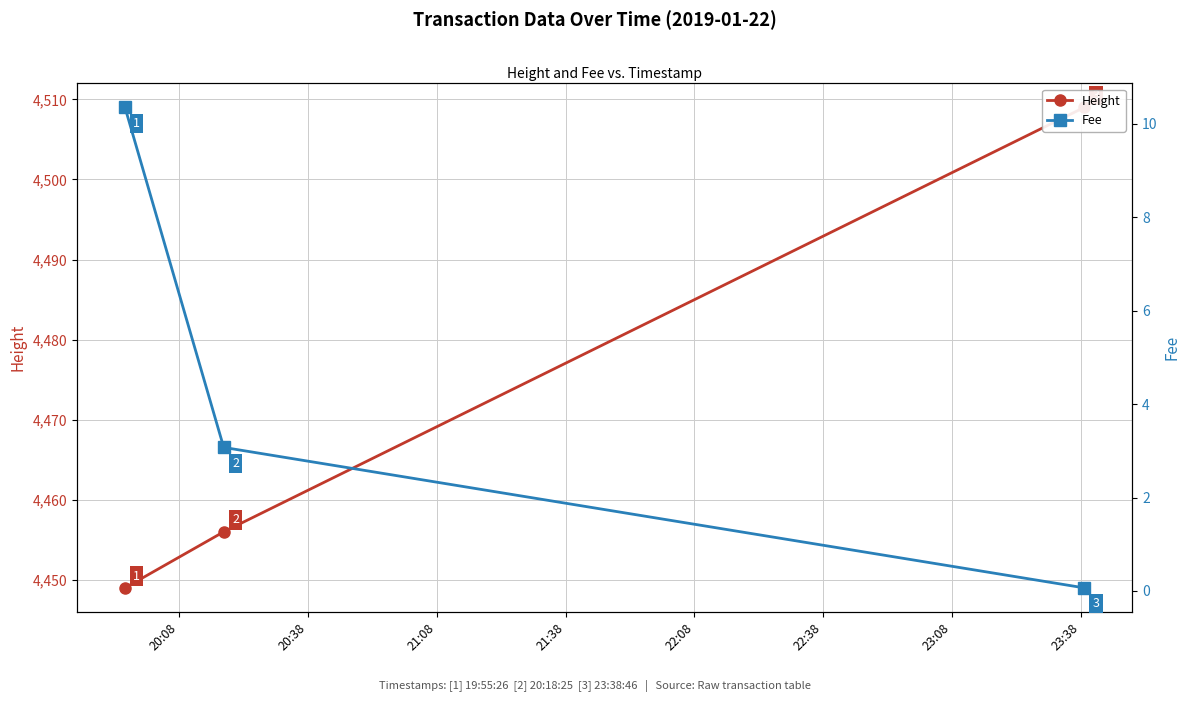

Reading left to right, list all the values displayed in this chart.

Height: 4449.0	4456.0	4509.0
Fee: 10.3	3.1	0.1